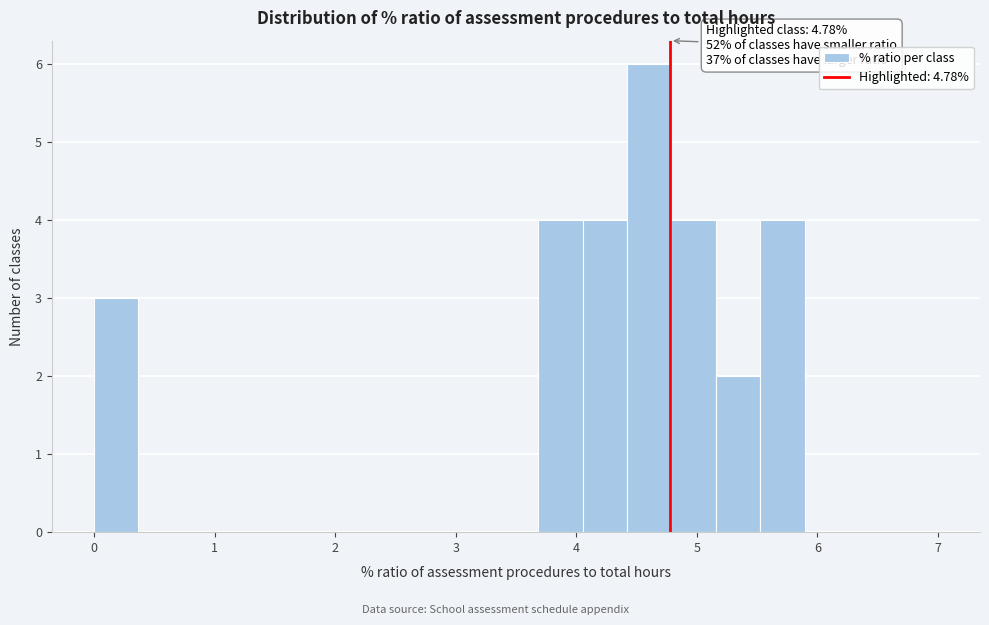

Read against the x-axis, roughly where is the centre of the tallest bar?

4.6